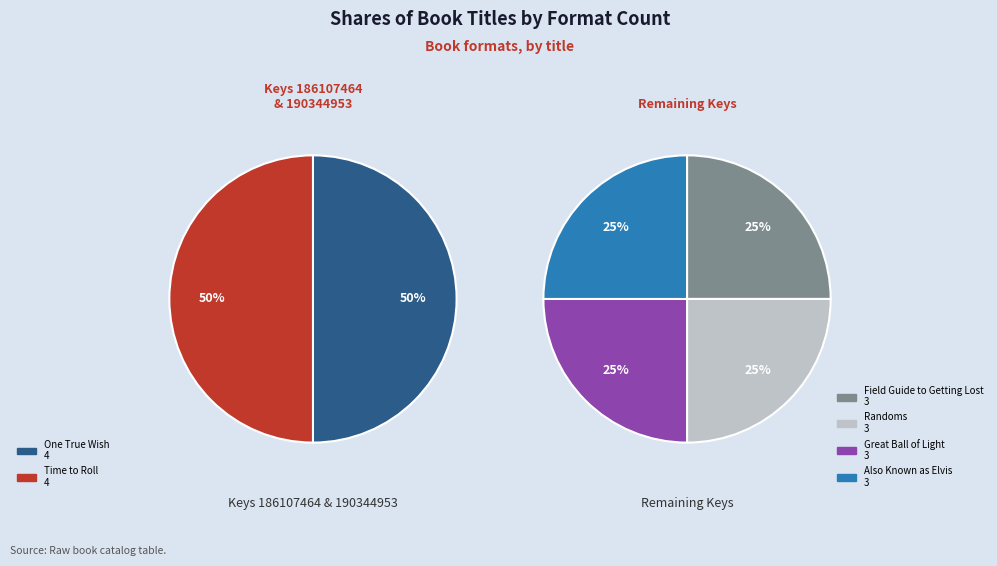

Which category has the smallest portion of the pie?

Field Guide to Getting Lost